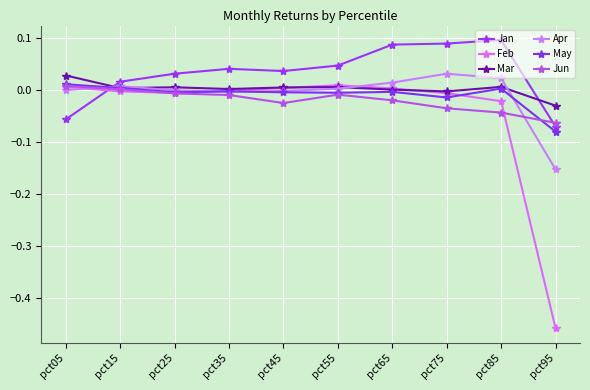

How many data points in Jan are above 0?

8